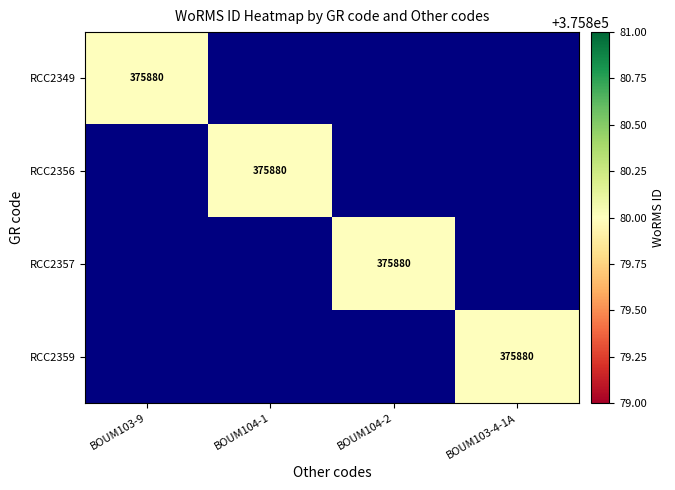

What is the difference between the highest and lowest values at BOUM104-1?

375880